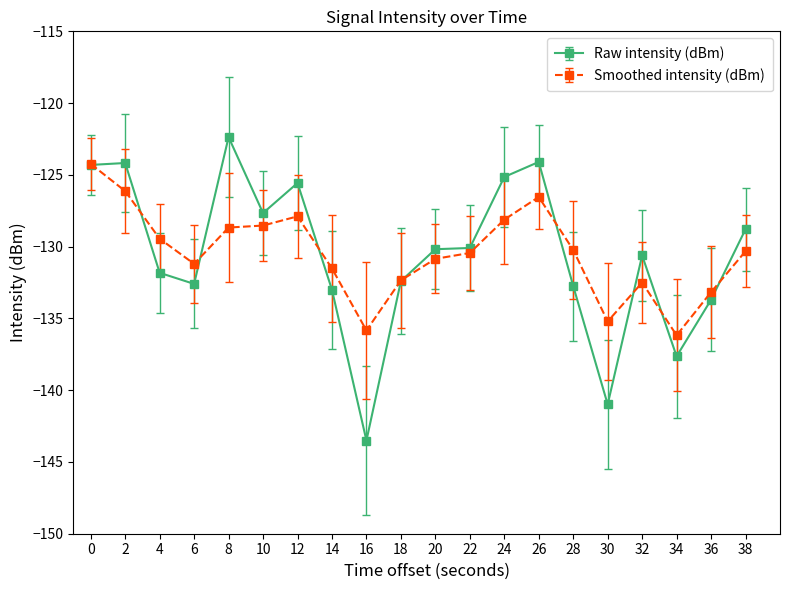

At 32, list the series in order from smallest to largest.

Smoothed intensity (dBm), Raw intensity (dBm)